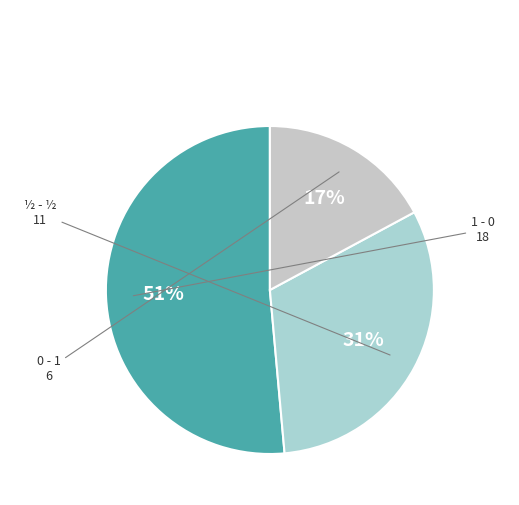

How many slices are in this pie chart?

3